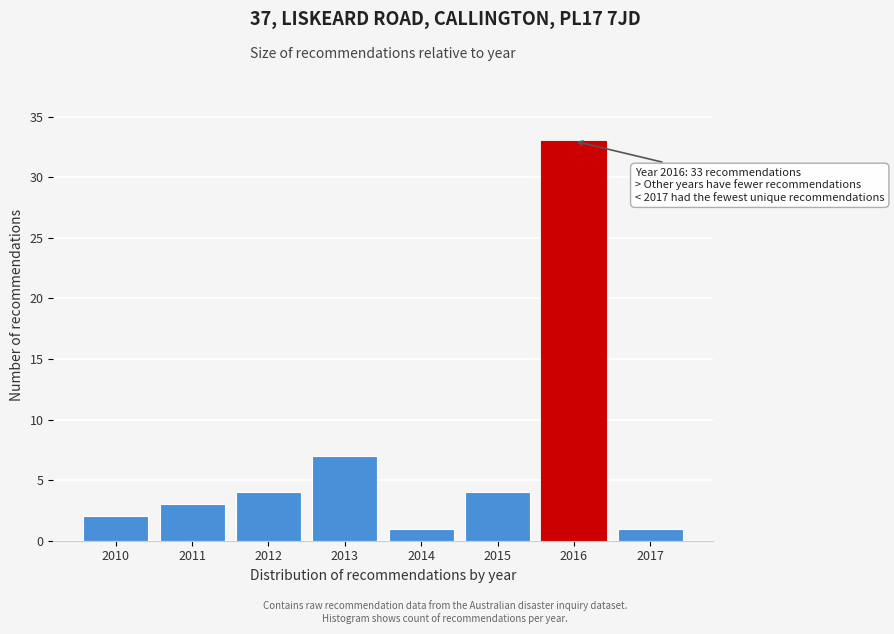

Reading right to left, extract all data points from this chart.

1	33	4	1	7	4	3	2